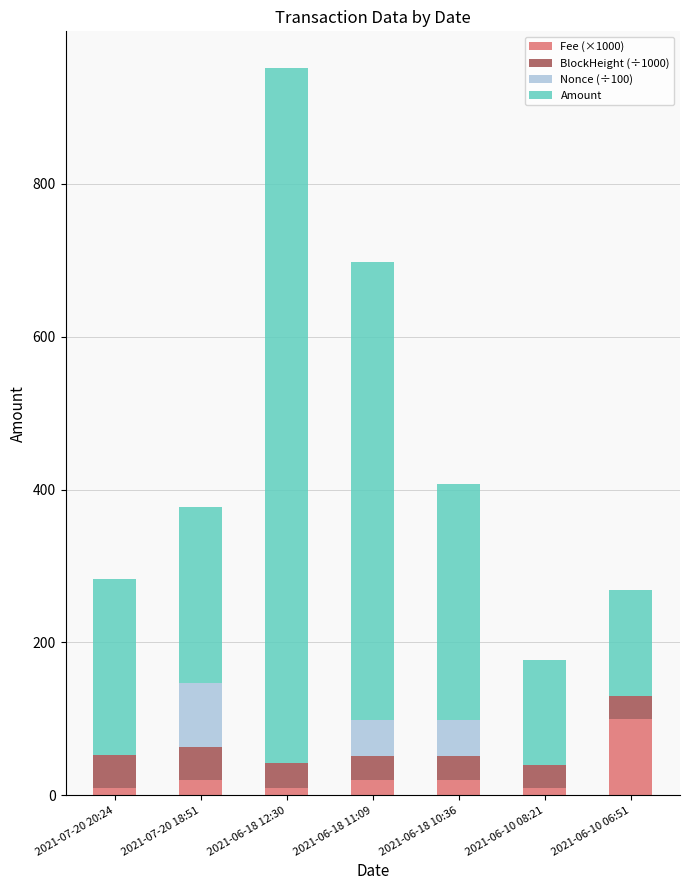

At which label does Fee (×1000) reach its peak?

2021-06-10 06:51